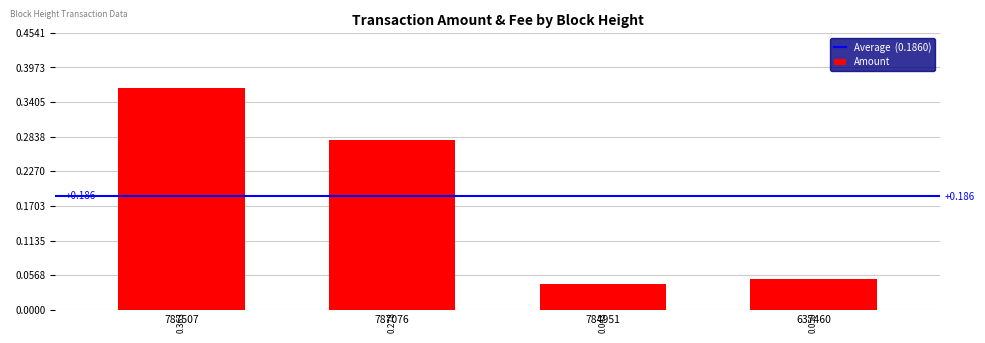

Rank the categories by value from highest to lowest.

787507, 787076, 637460, 784951